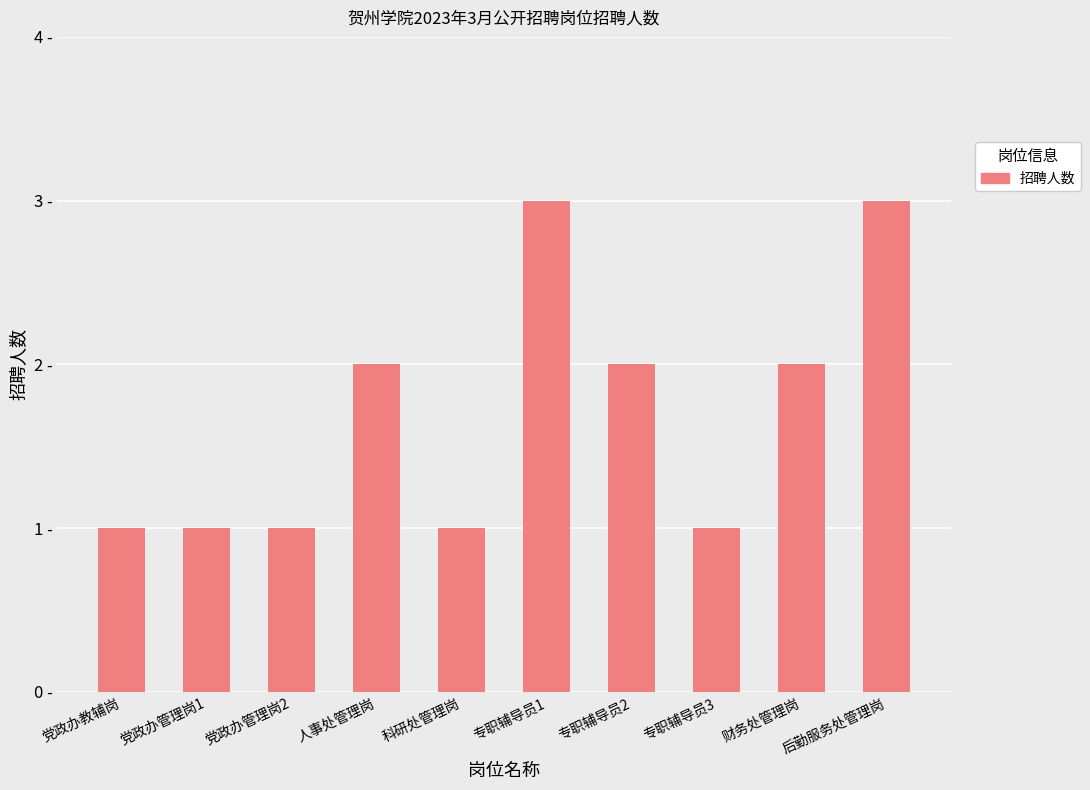

How many categories are shown in the chart?

10